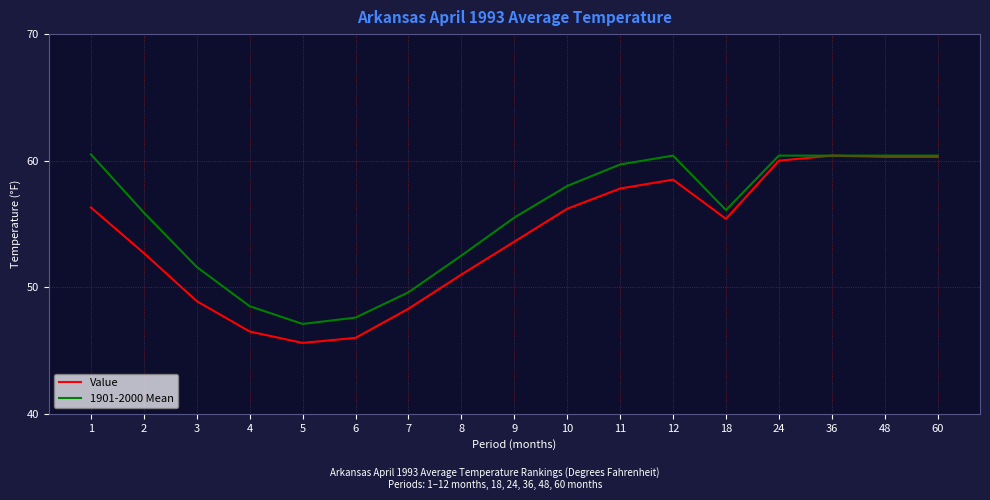

Rank the series at 9 from highest to lowest value.

1901-2000 Mean, Value